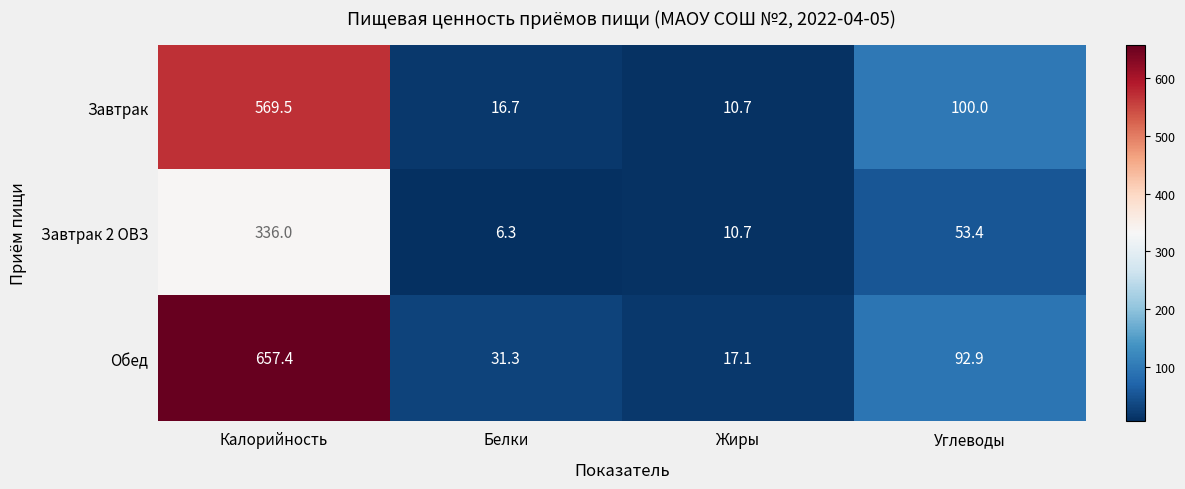

Rank the categories by Завтрак value from highest to lowest.

Калорийность, Углеводы, Белки, Жиры